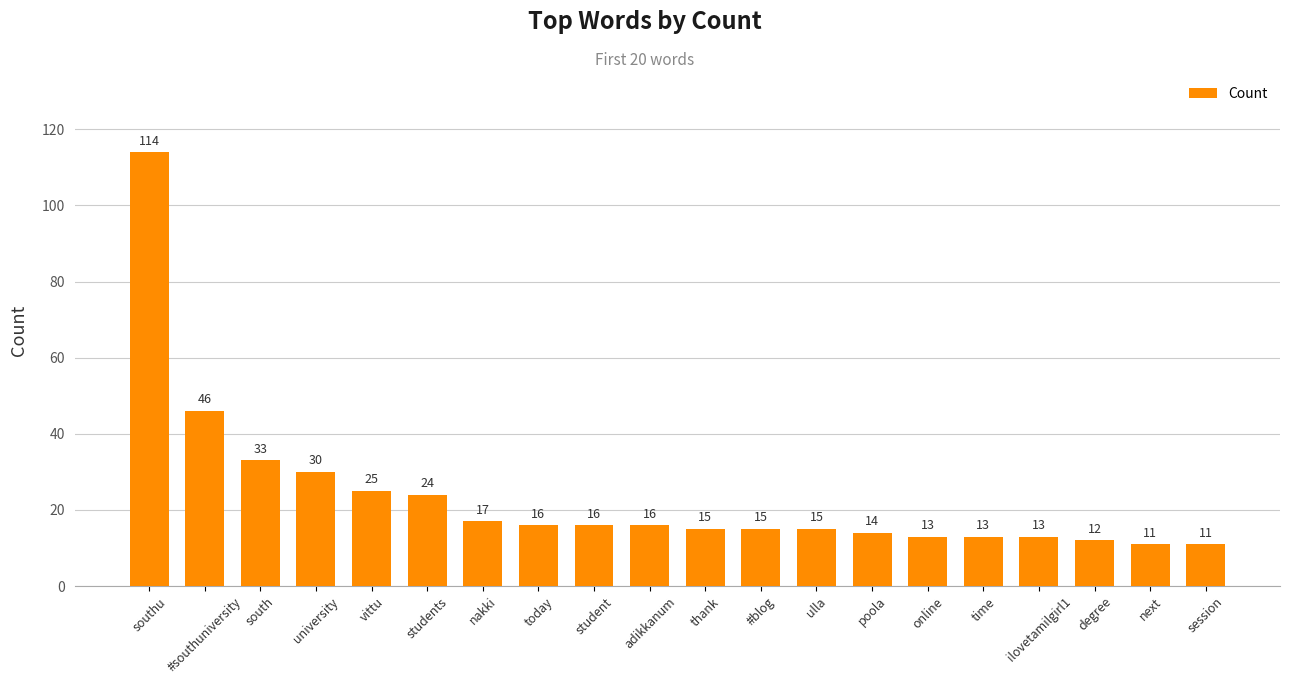

Where is the data nearest to the value 62?

#southuniversity